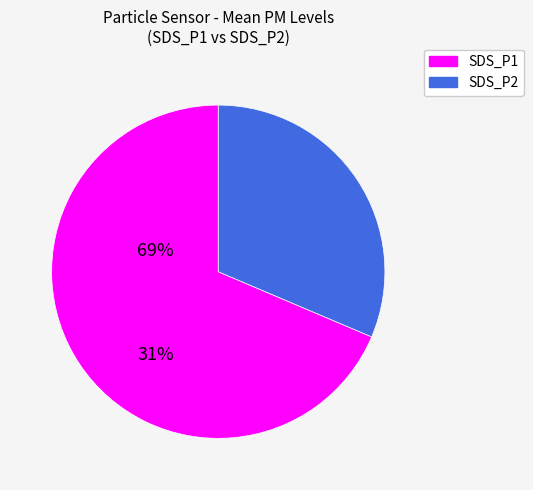

Which category has the biggest portion of the pie?

SDS_P1